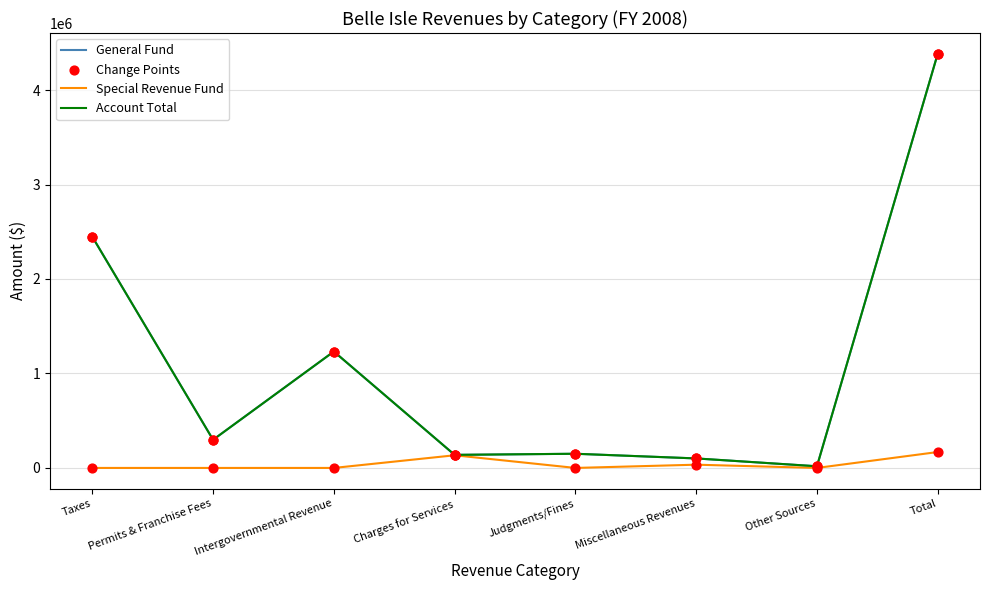

Is this an area chart (filled region under the line)?

No